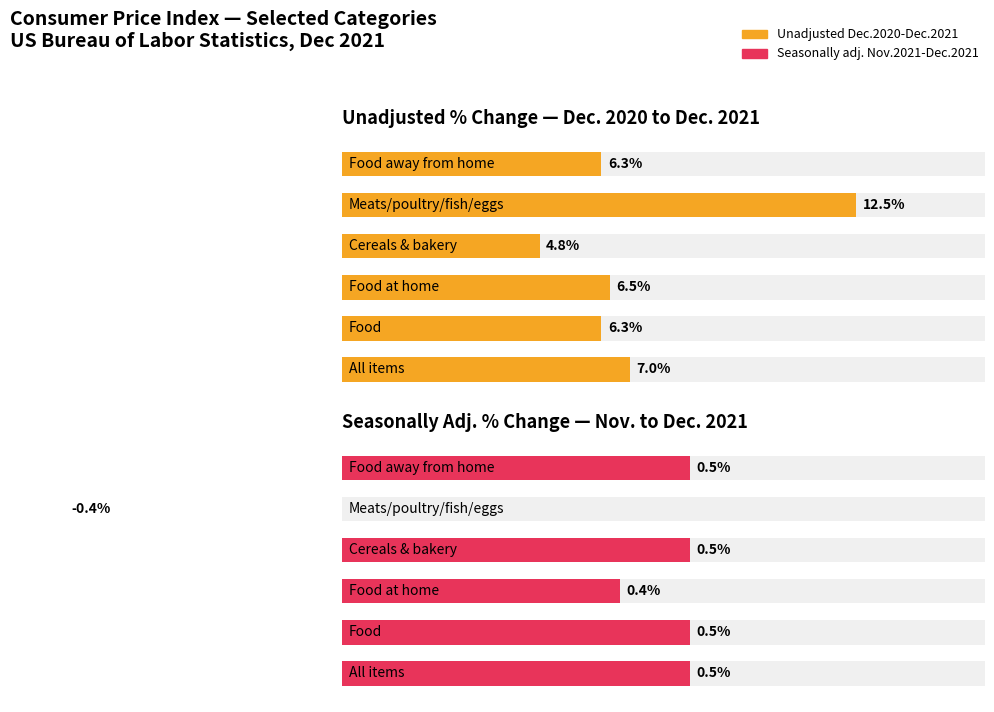

What is the average value of the Unadjusted Dec.2020-Dec.2021 series?

7.2